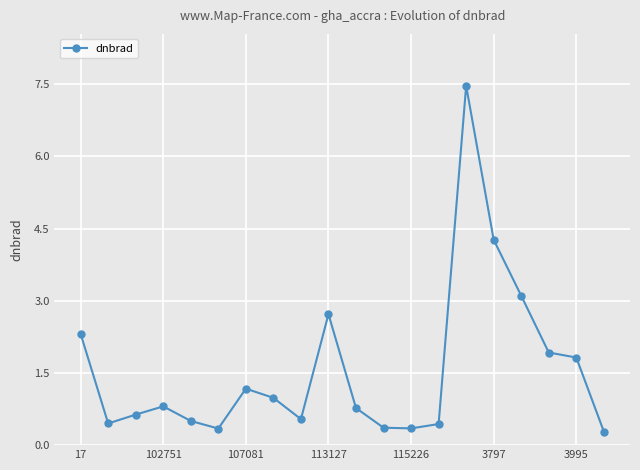

How many interior local valleys (lower than both neighbors) does the data have?

4